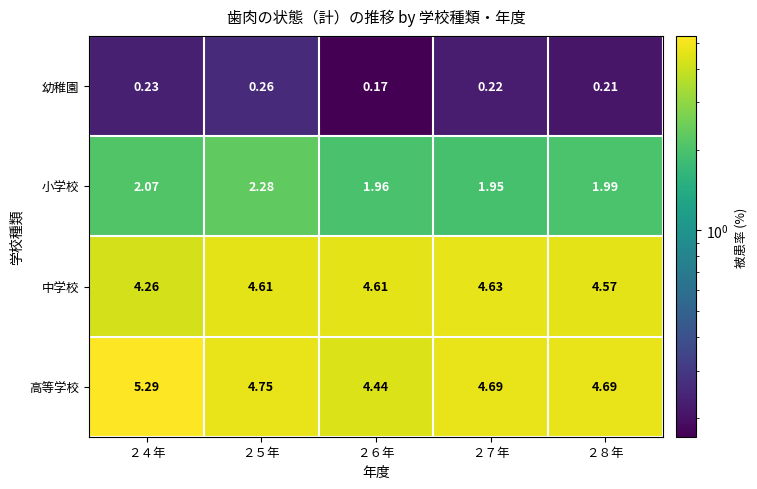

Between ２４年 and ２６年, which series saw the biggest shift?

高等学校